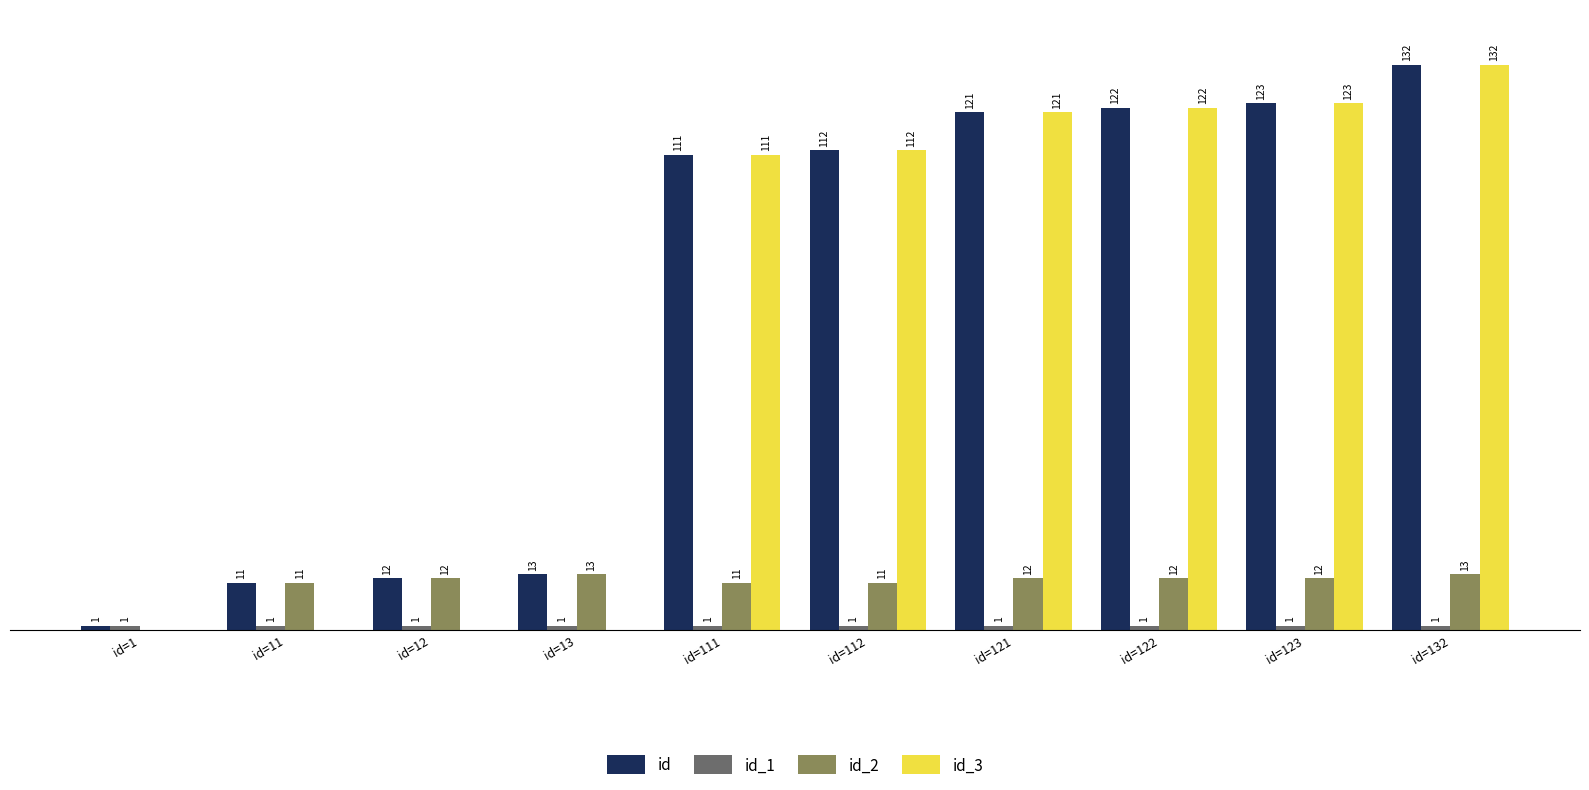

At which category is the sum across all series the highest?

id=132